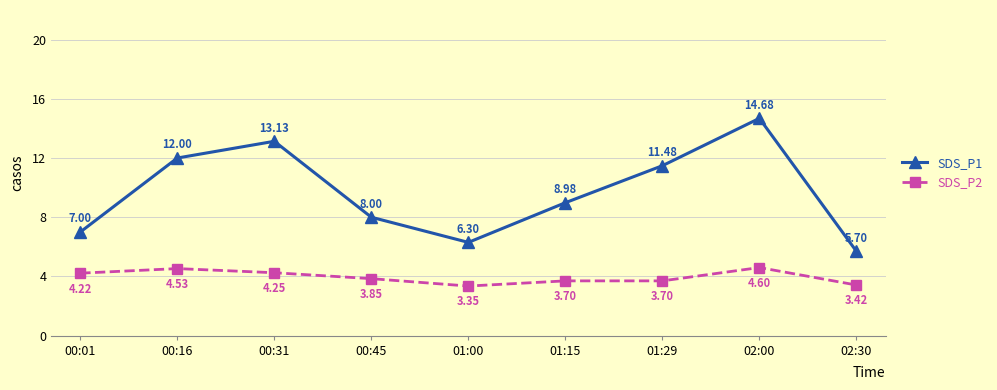

True or false: SDS_P1 and SDS_P2 intersect in this chart.

False